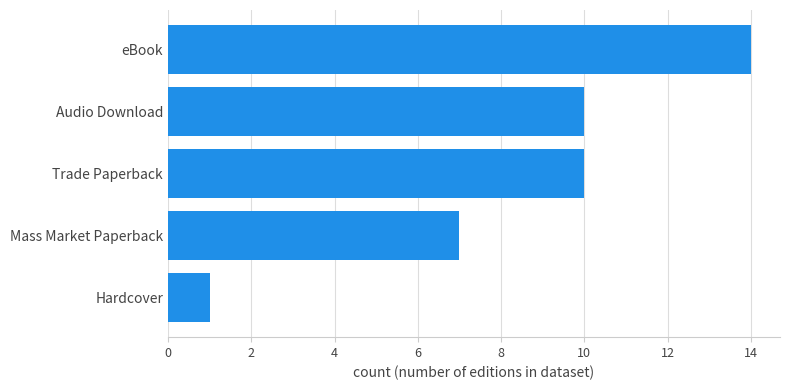

The value at Trade Paperback is 10. True or false?

True